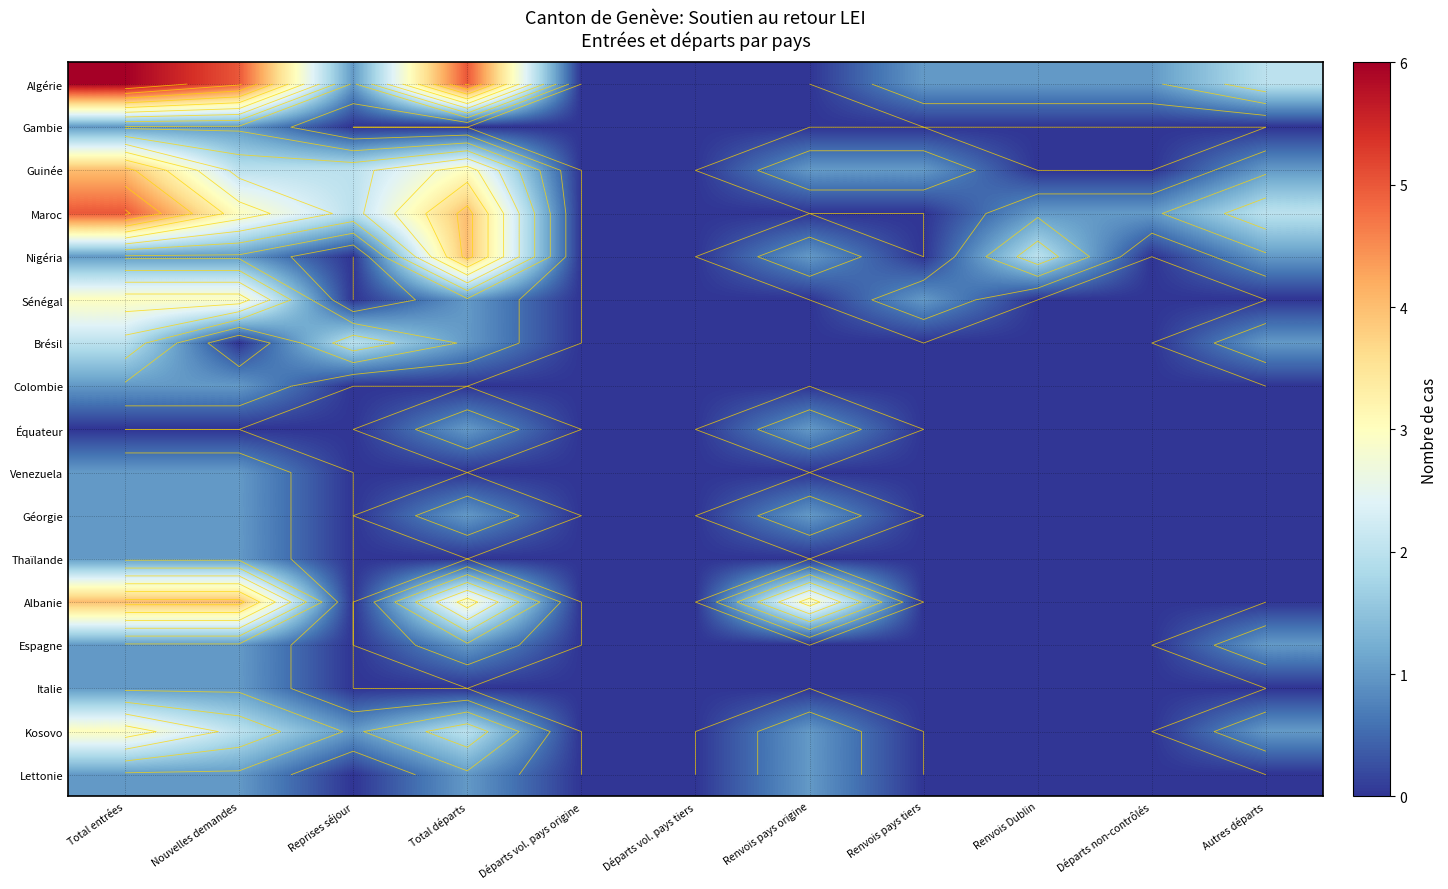

The value of Espagne at Renvois Dublin is 0. True or false?

False